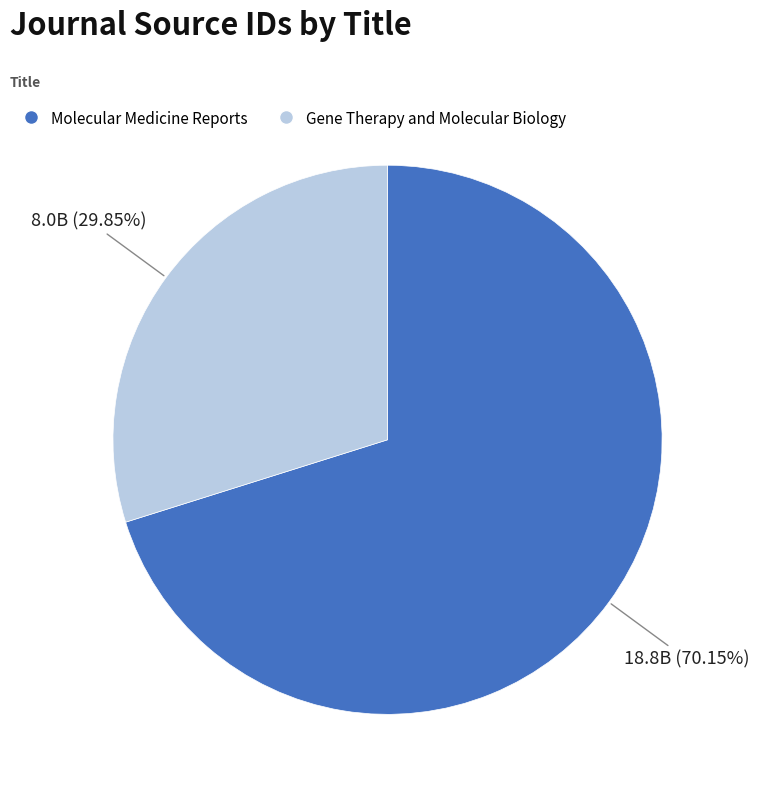

Count the number of slices in the pie.

2